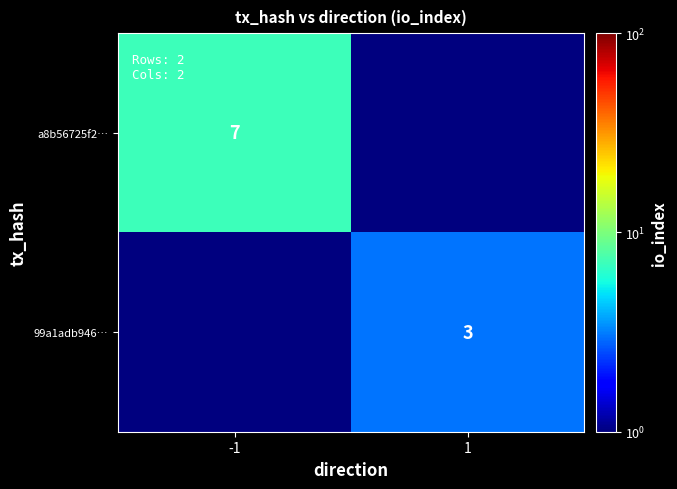

Is the value of 99a1adb946… at 1 greater than the value of a8b56725f2… at -1?

No